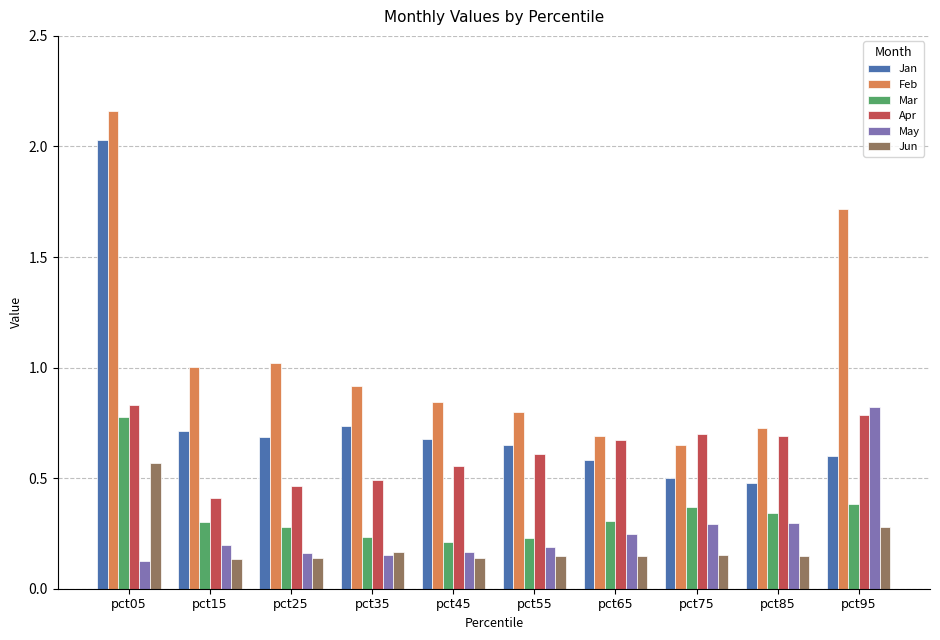

What are all the series names shown in the legend?

Jan, Feb, Mar, Apr, May, Jun